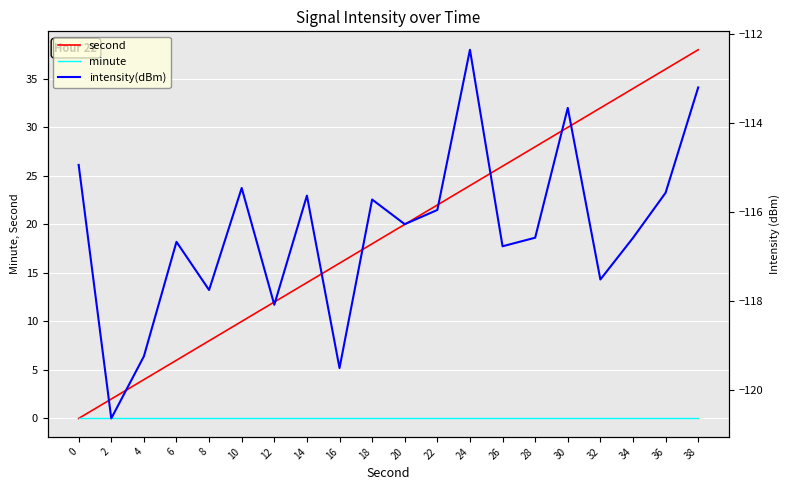

True or false: intensity(dBm) has a value of -116.7 at 6.

True